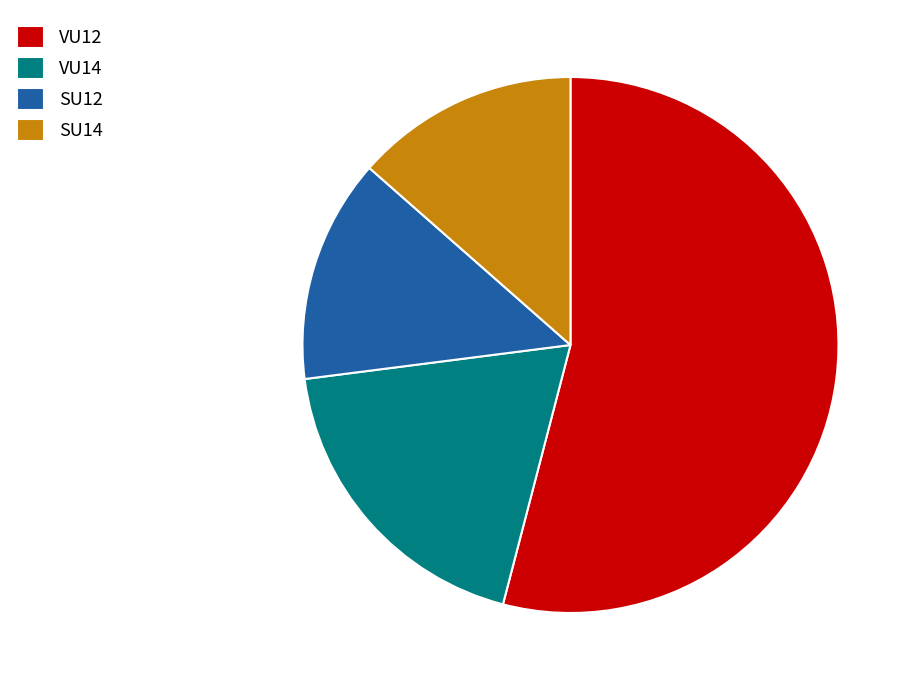

Between VU14 and VU12, which is larger?

VU12